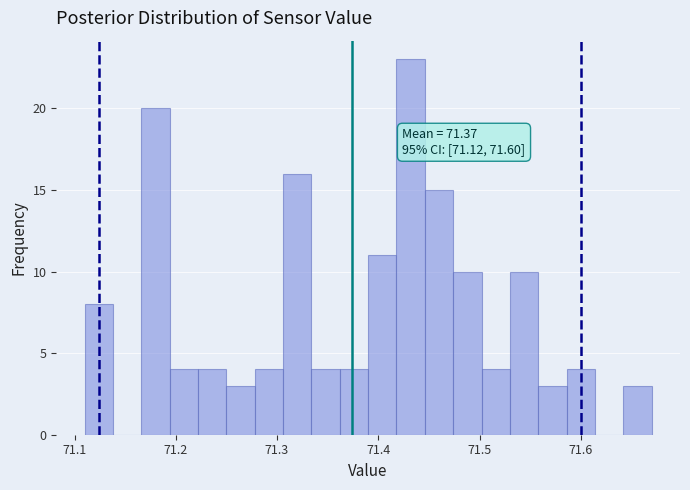

Around what value on the x-axis is the tallest bar? Give the approximate position of its centre, as read against the axis.

71.43